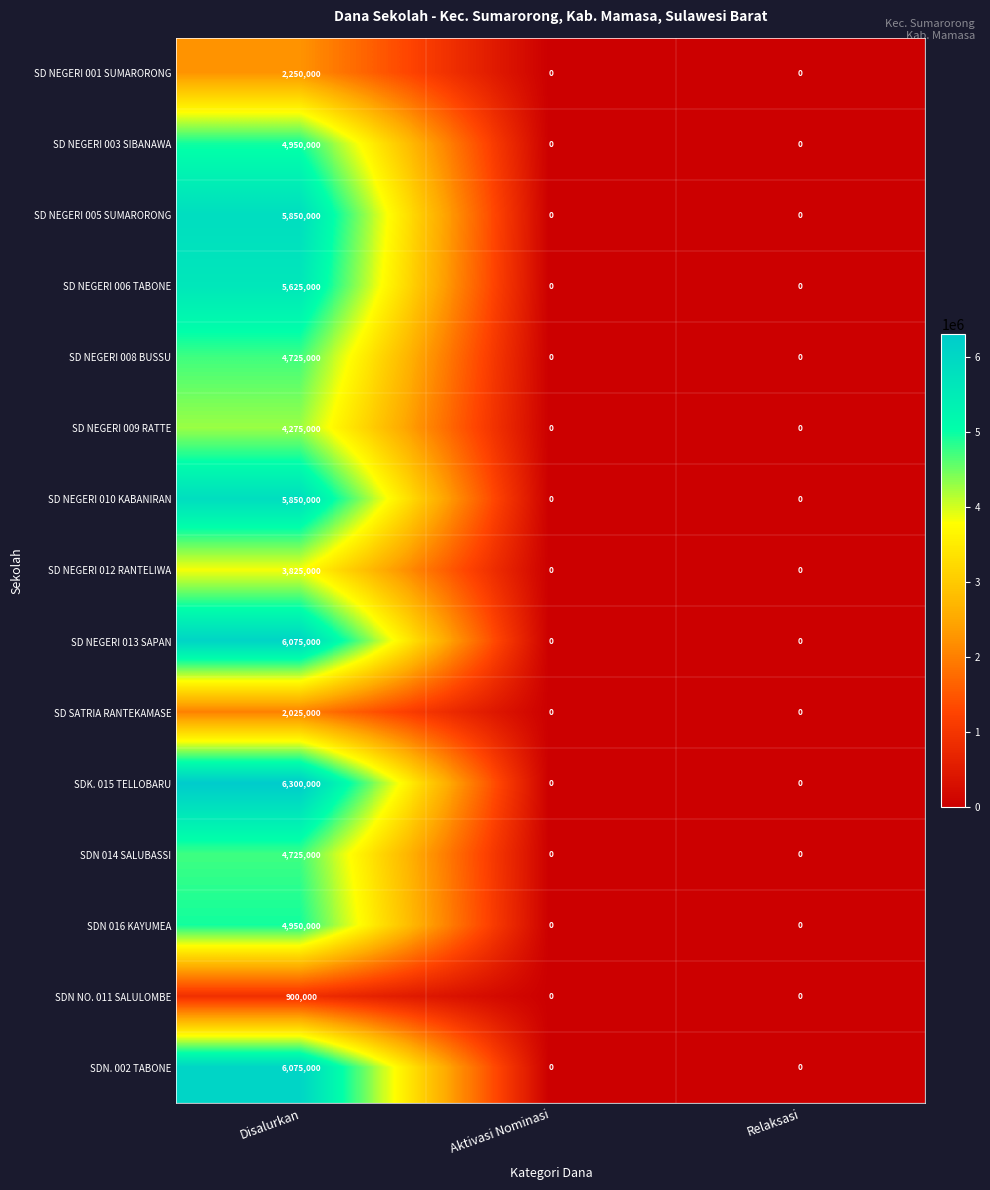

Between Disalurkan and Aktivasi Nominasi, which series saw the biggest shift?

SDK. 015 TELLOBARU